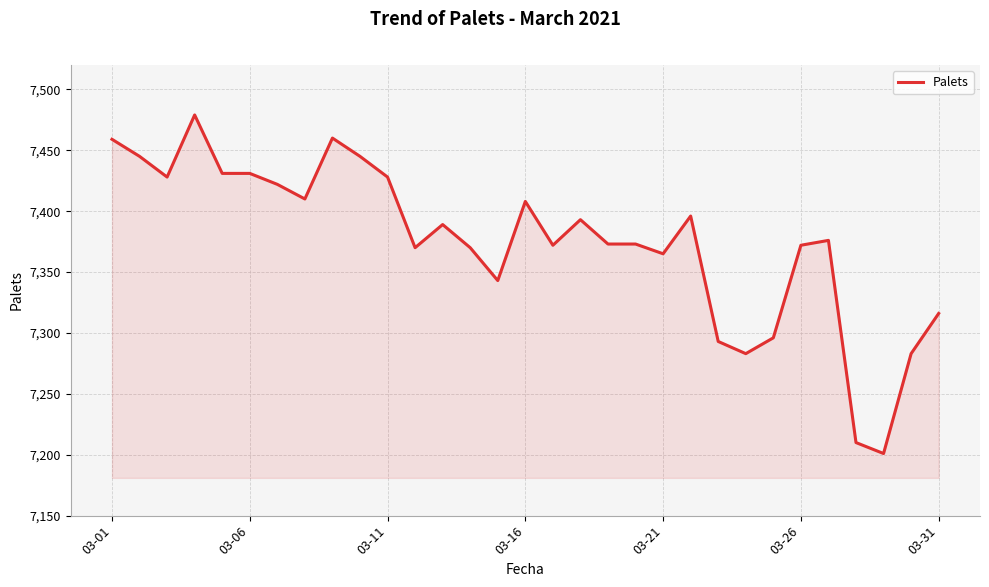

What is the smallest value displayed?

7201